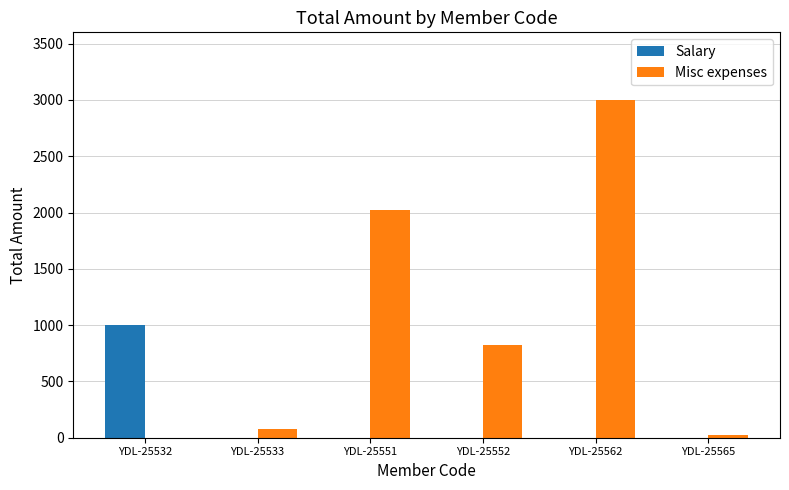

Reading left to right, what are all the values shown in this chart?

Salary: YDL-25532=1000	YDL-25533=0	YDL-25551=0	YDL-25552=0	YDL-25562=0	YDL-25565=0
Misc expenses: YDL-25532=0	YDL-25533=80	YDL-25551=2025	YDL-25552=825	YDL-25562=3000	YDL-25565=25